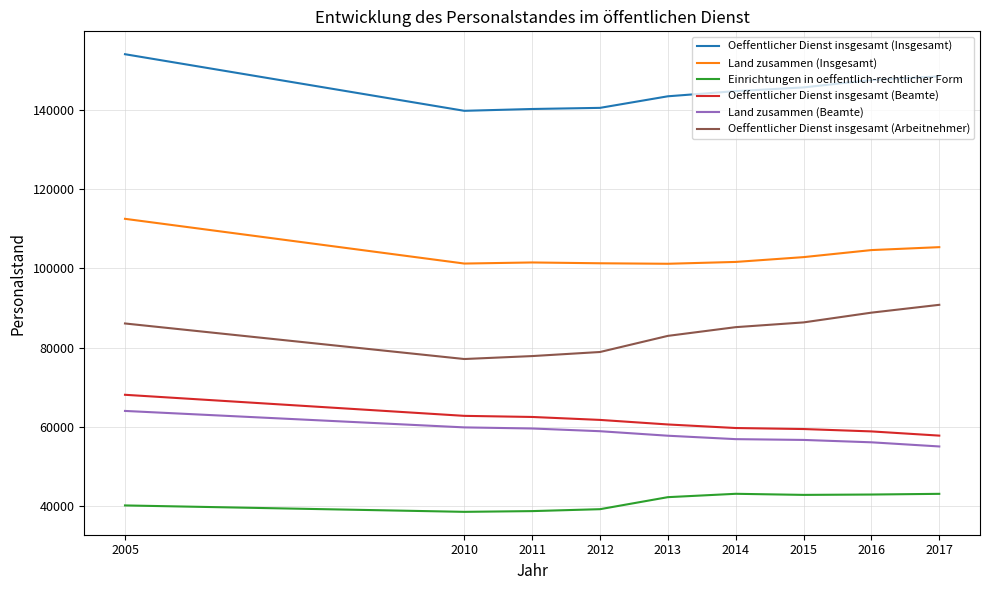

What is the difference between the highest and lowest values at 2012?

101435